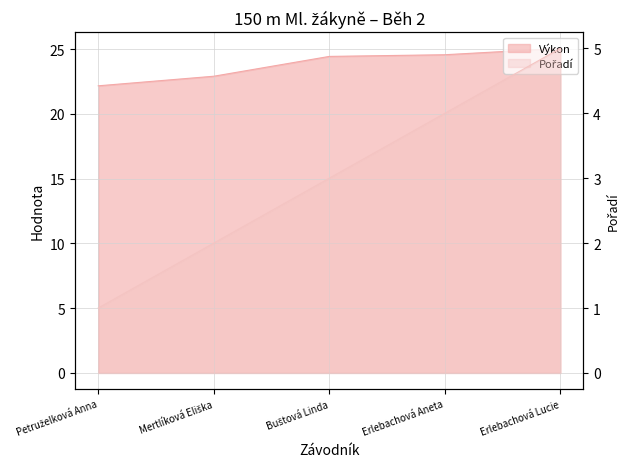

Which series has the largest range (max minus min)?

Pořadí